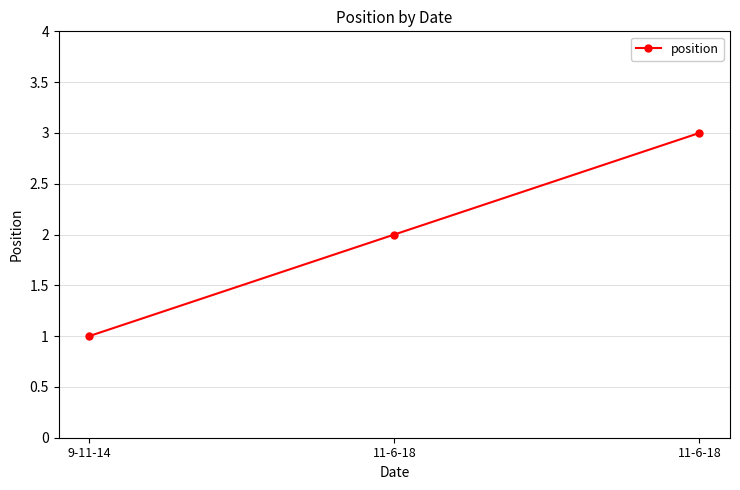

What is the value of the 2nd point from the left?

2